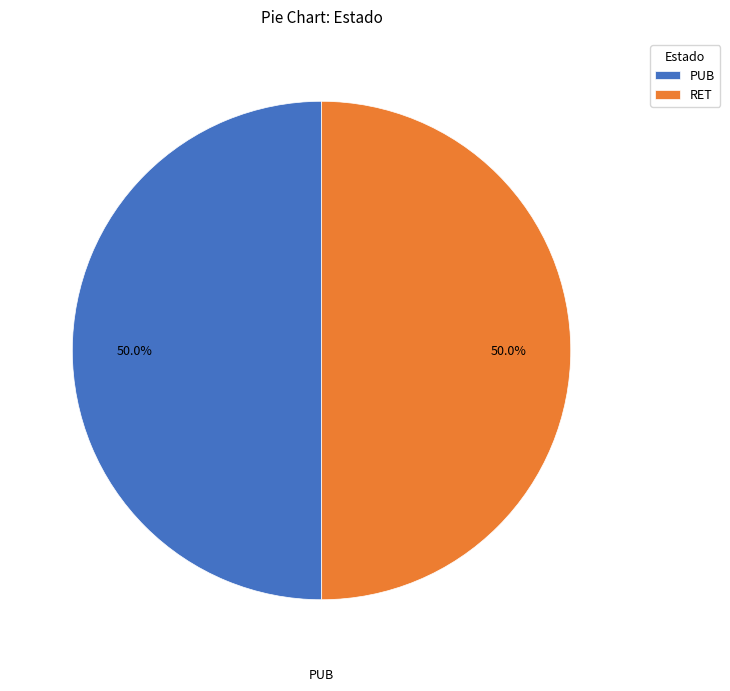

Combined, do RET and PUB account for over 50%?

Yes